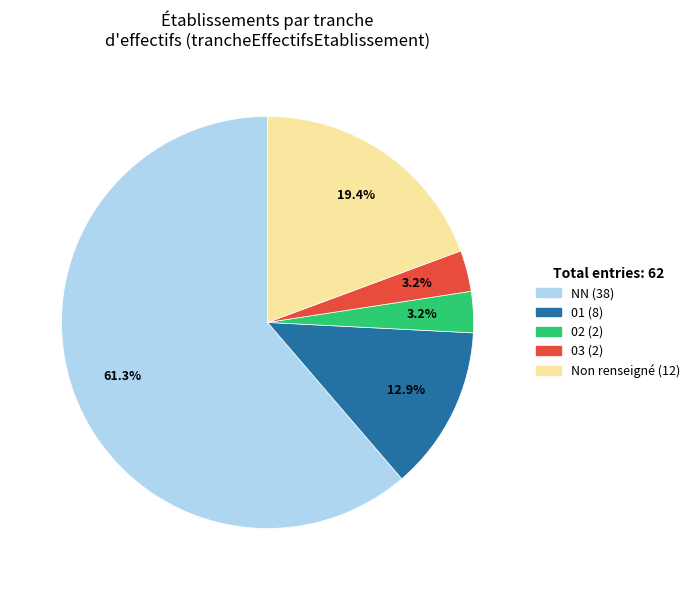

Count the number of slices in the pie.

5